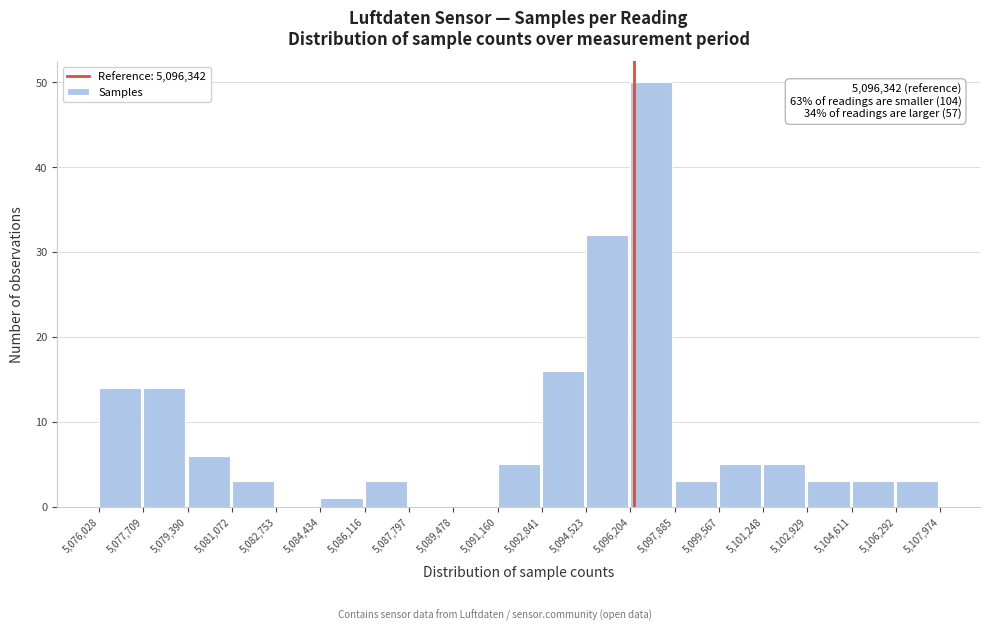

Which range on the x-axis has the tallest bar?

5,096,204 to 5,097,885